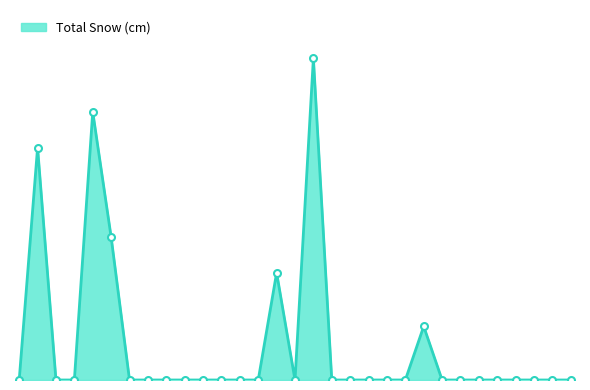

Does the chart have visible grid lines?

No